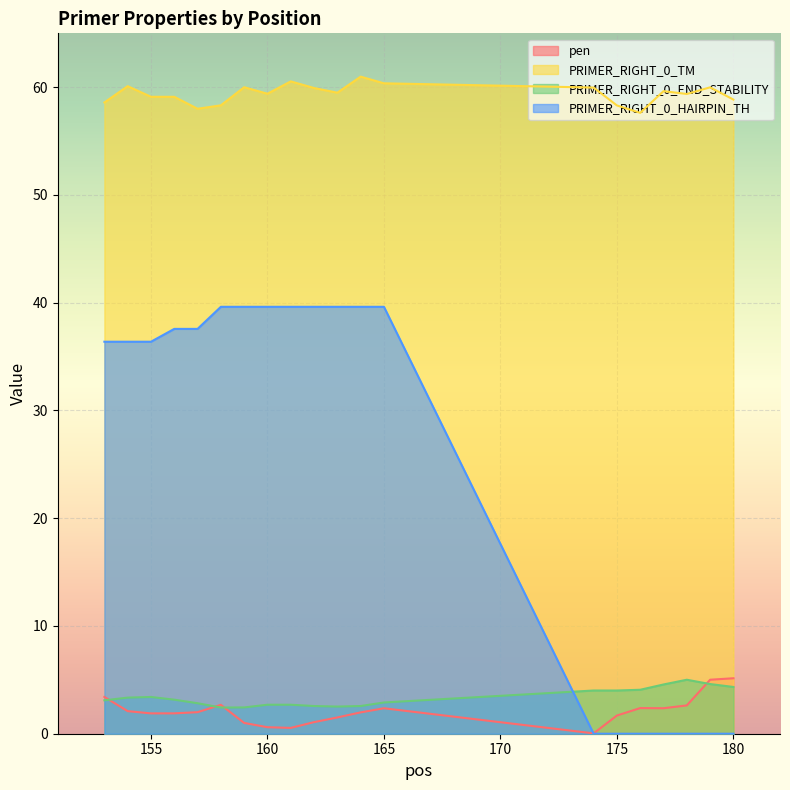

What is the spread (max minus min) of values at 165?

58.0